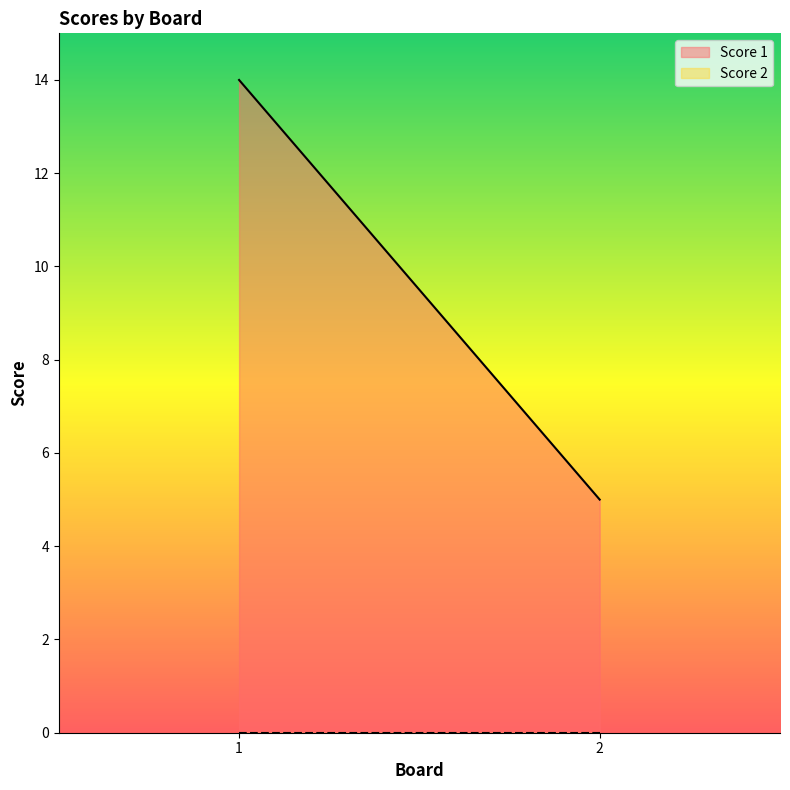

True or false: Score 2 has a value of 0 at 2.

True